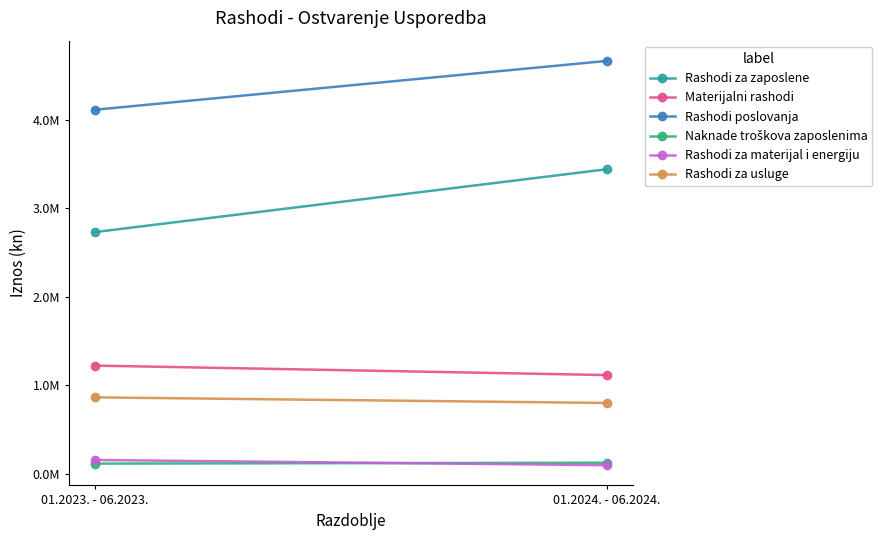

What is the minimum value for Naknade troškova zaposlenima?

113384.0